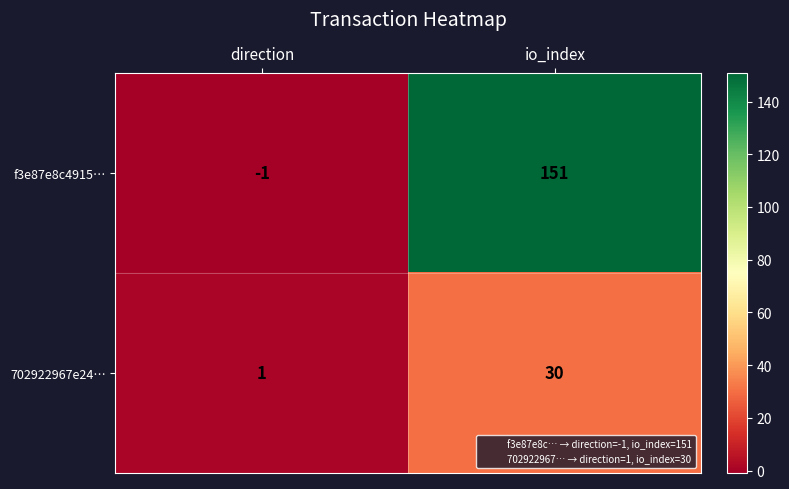

Between direction and io_index, which series saw the biggest shift?

f3e87e8c4915…